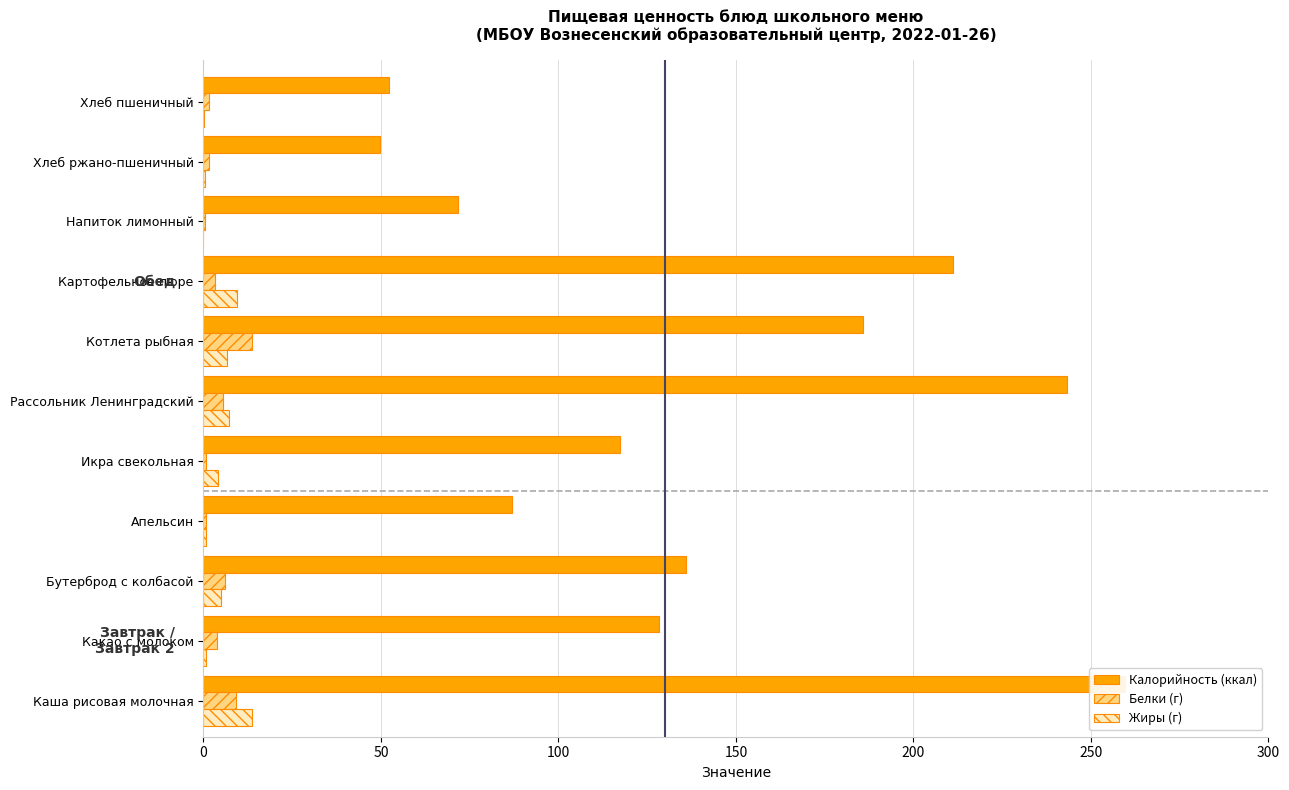

What is the difference between the maximum and second lowest values in the Калорийность (ккал) series?

207.6